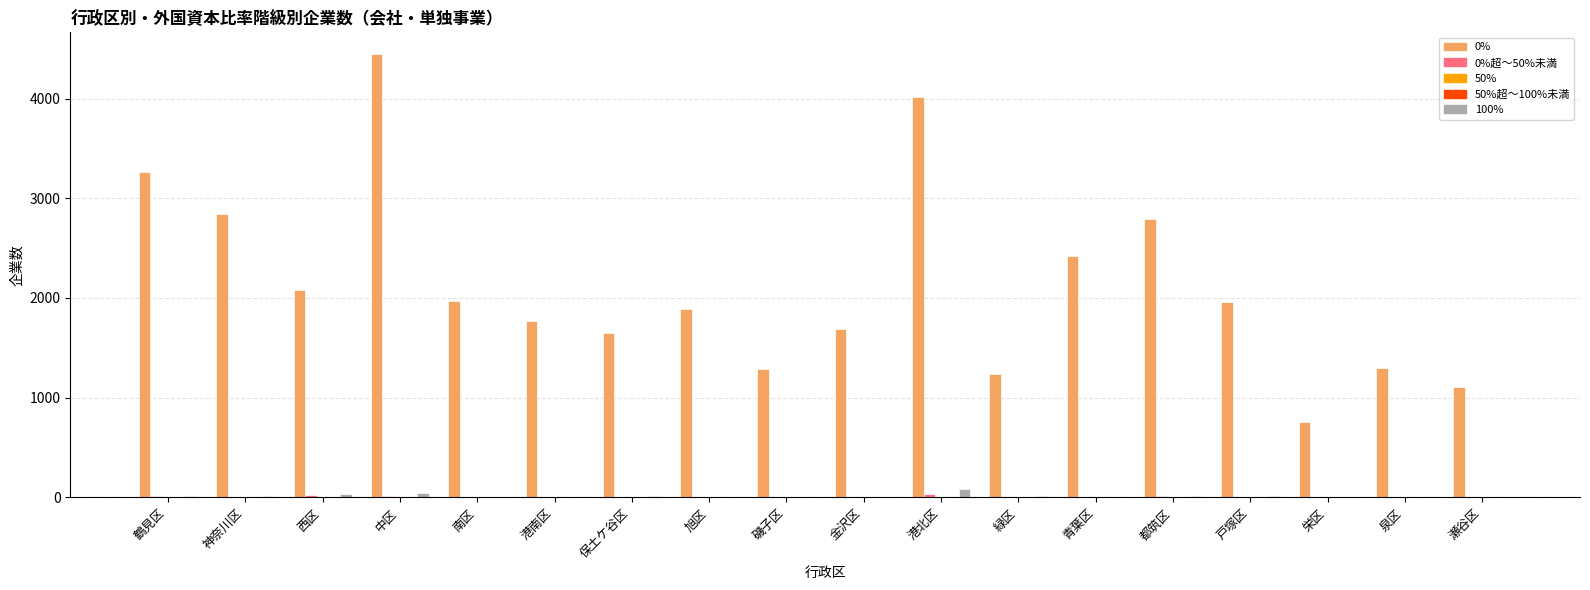

Is it true that 0% equals 3167 at 旭区?

False